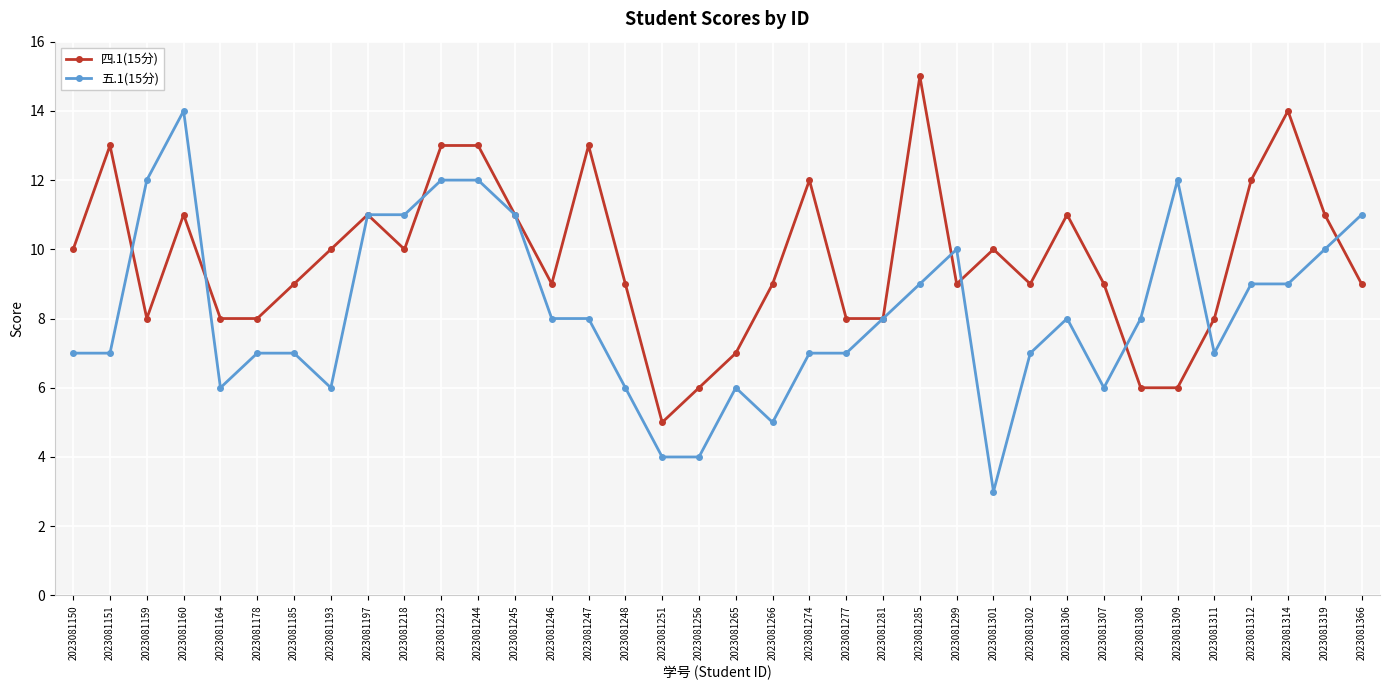

What is the spread (max minus min) of values at 2023081151?

6